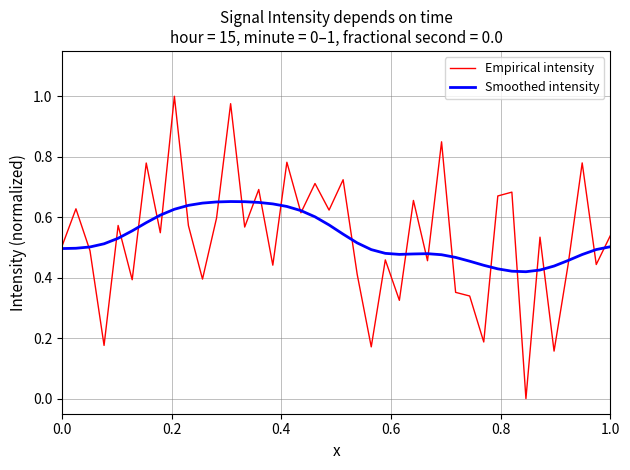

Rank the series by their maximum value, from lowest to highest.

Smoothed intensity, Empirical intensity